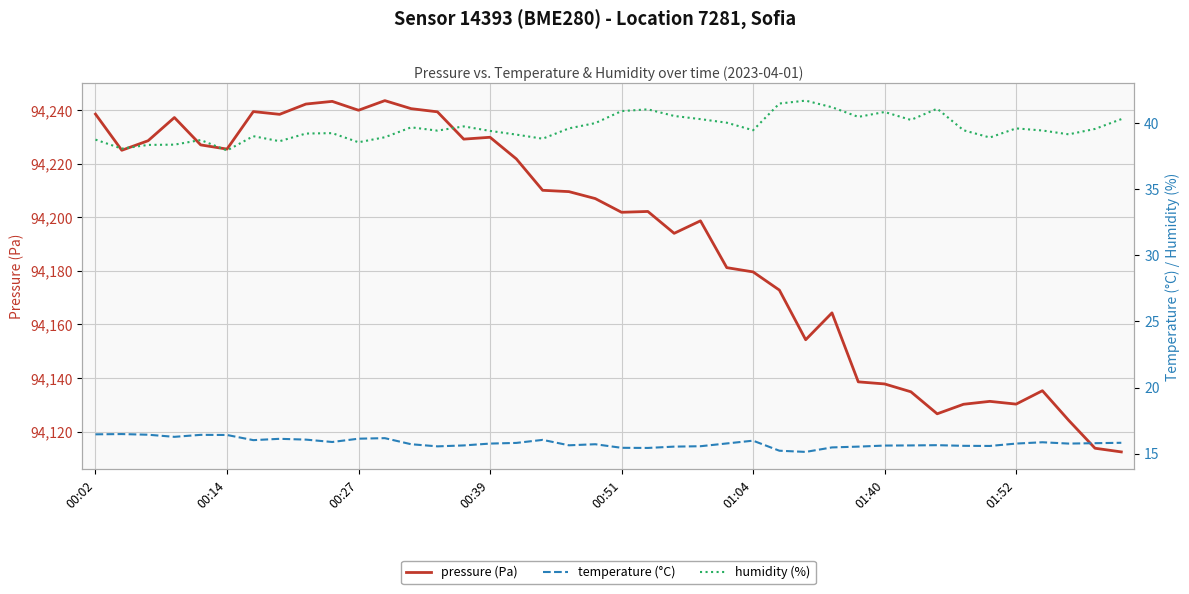

True or false: pressure (Pa) and temperature (°C) cross at least once.

False